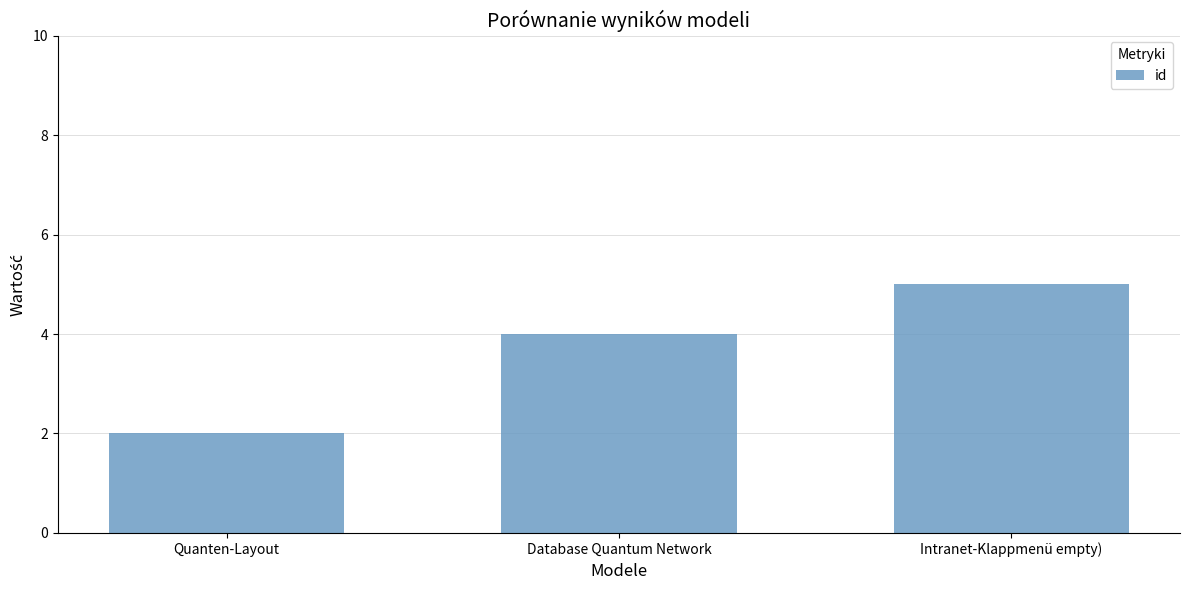

What is the smallest value displayed?

2